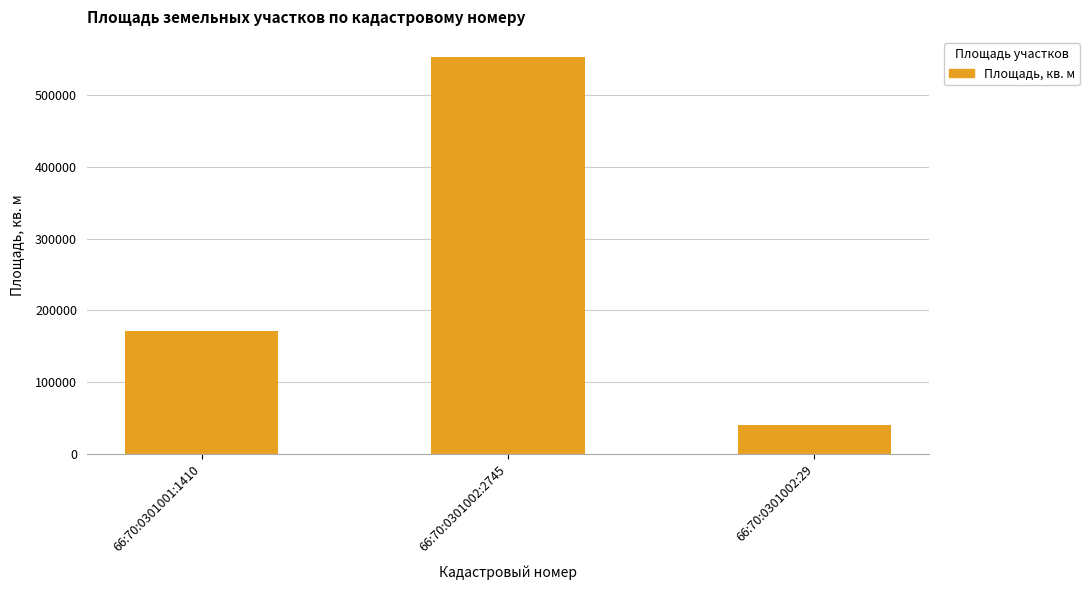

Is it true that the value at 66:70:0301002:29 is 73421?

False